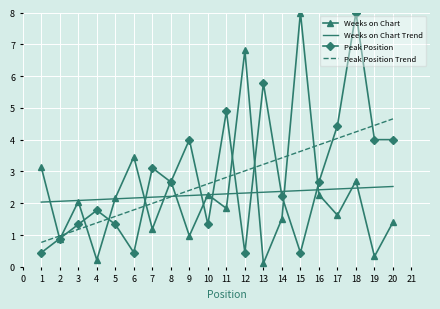

Which series has the largest range (max minus min)?

Weeks on Chart